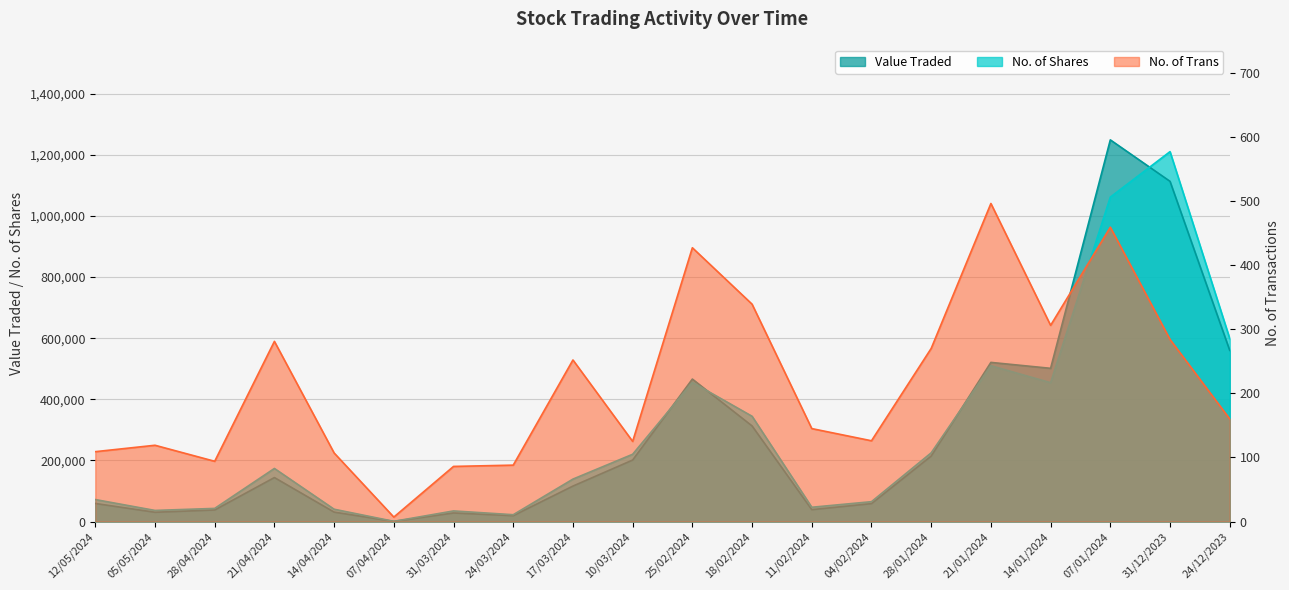

Which series has the widest spread of values?

Value Traded